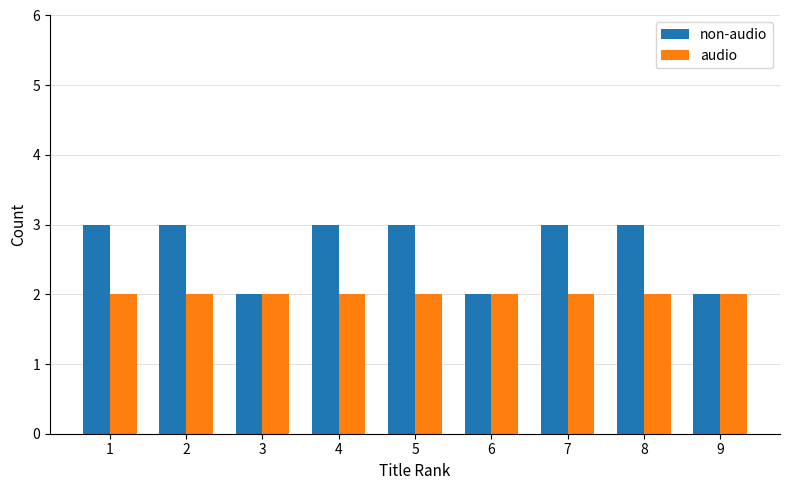

What is the sum of all audio values?

18